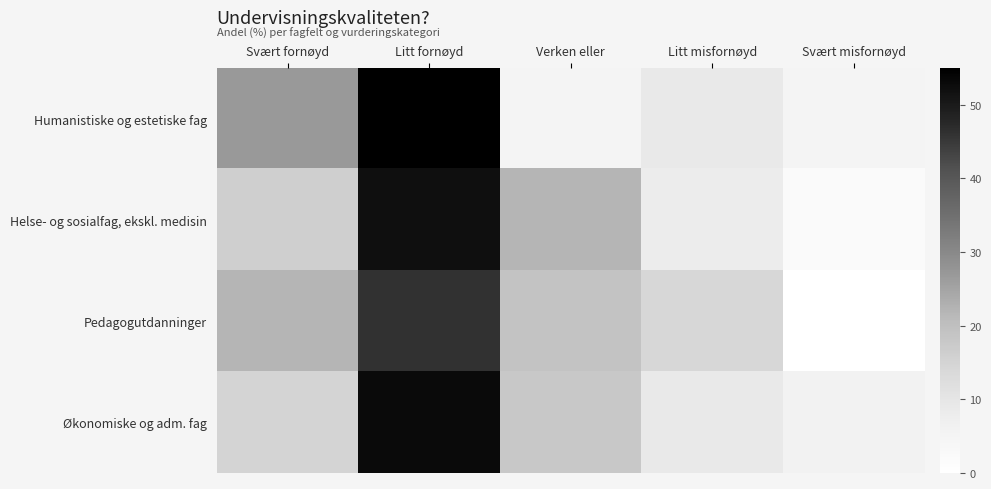

Reading right to left, list all the values displayed in this chart.

Humanistiske og estetiske fag: Svært misfornøyd=5	Litt misfornøyd=9	Verken eller=5	Litt fornøyd=55	Svært fornøyd=27
Helse- og sosialfag, ekskl. medisin: Svært misfornøyd=2	Litt misfornøyd=8	Verken eller=22	Litt fornøyd=52	Svært fornøyd=16
Pedagogutdanninger: Svært misfornøyd=0	Litt misfornøyd=14	Verken eller=19	Litt fornøyd=46	Svært fornøyd=22
Økonomiske og adm. fag: Svært misfornøyd=6	Litt misfornøyd=9	Verken eller=18	Litt fornøyd=53	Svært fornøyd=15